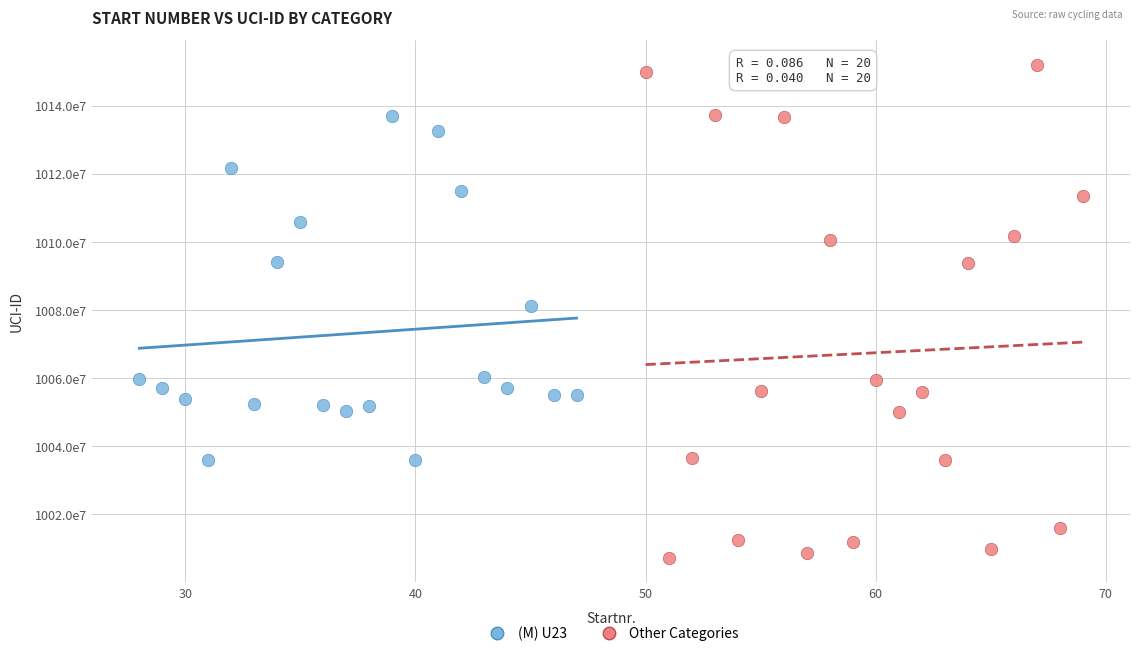

Which series contains the lowest Y value?

Other Categories